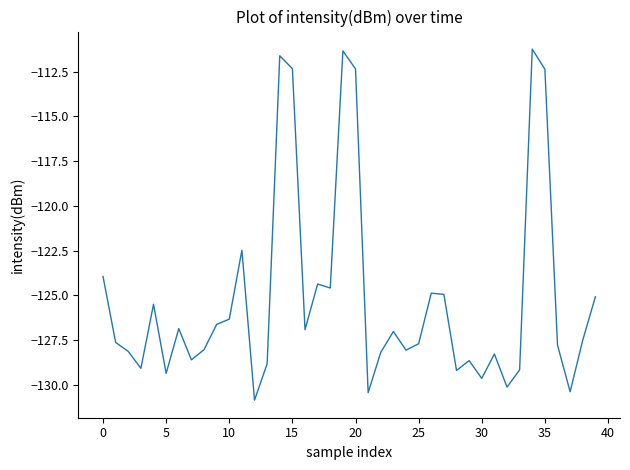

What is the greatest value displayed?

-111.2